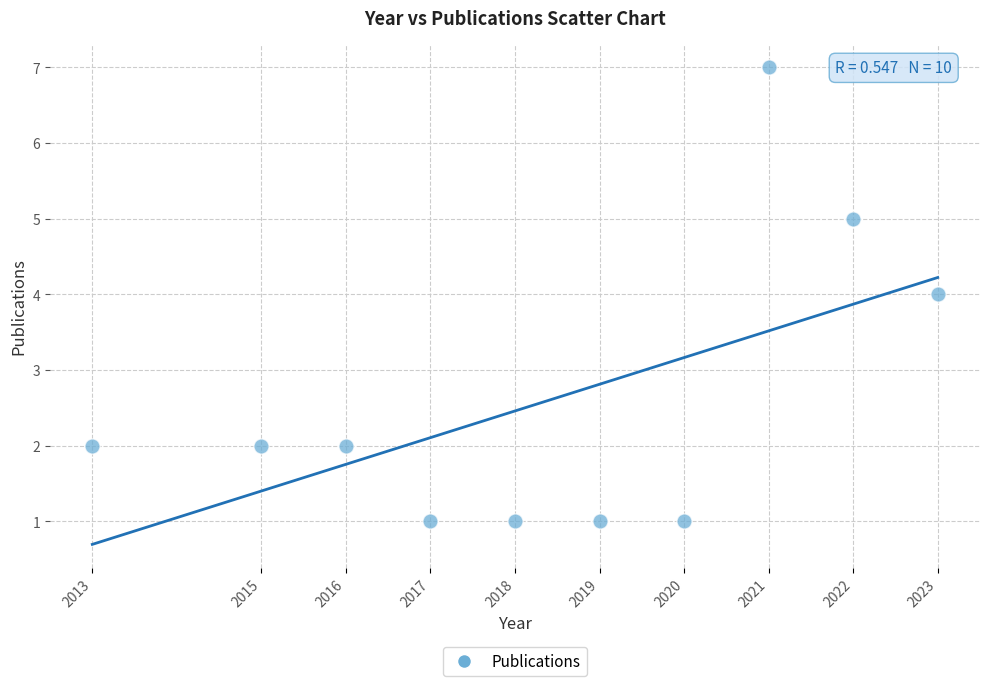

What is the average Y value?

3